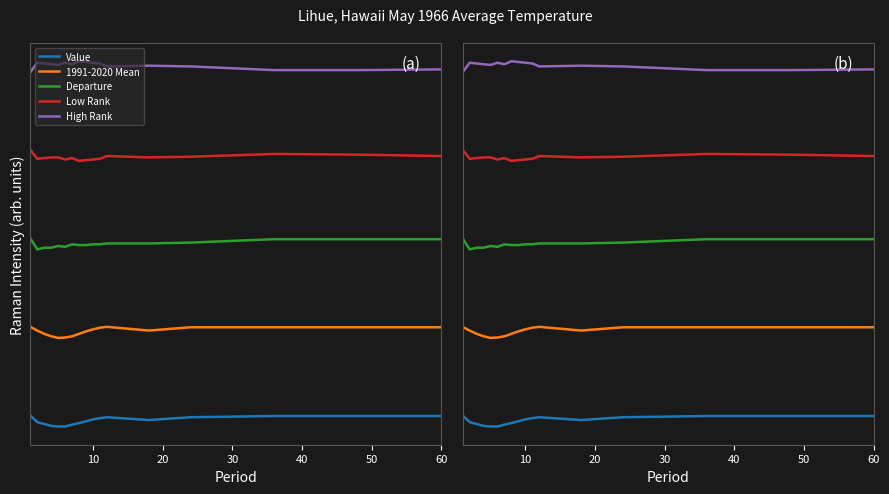

What is the sum of all High Rank values?

554.6